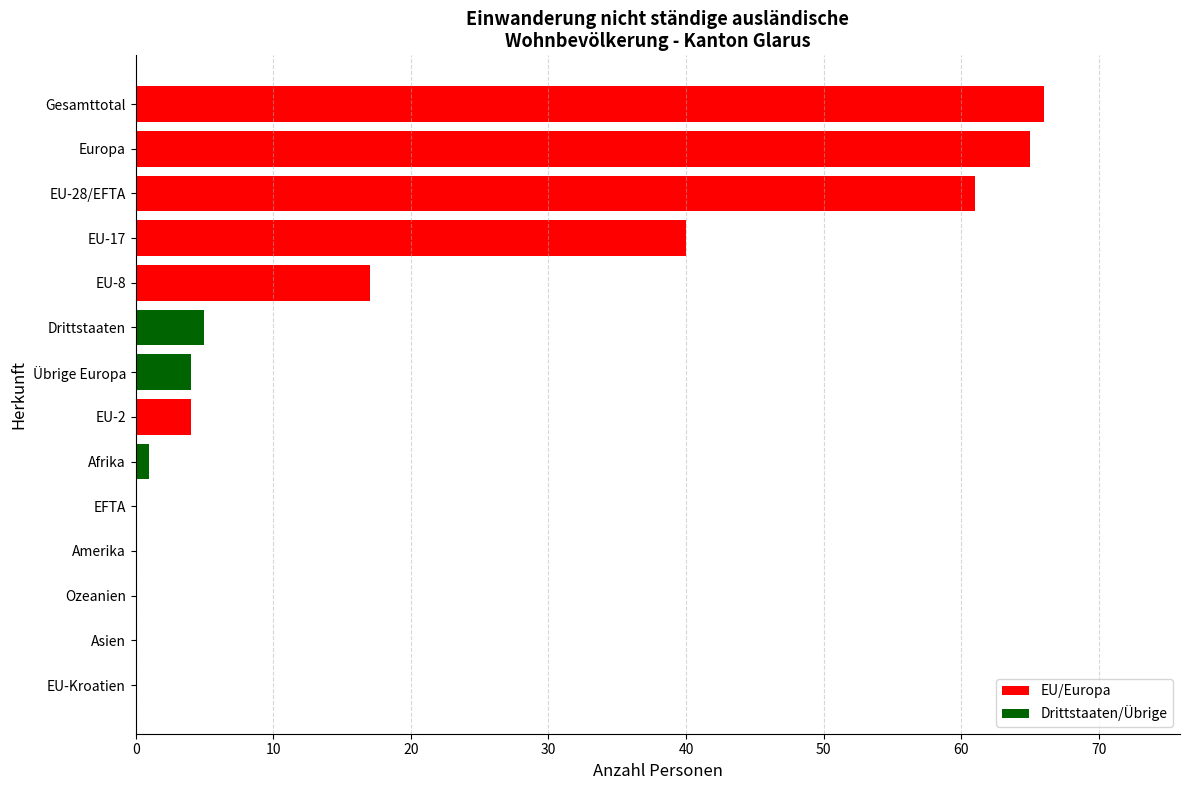

What is the maximum value shown in the chart?

66